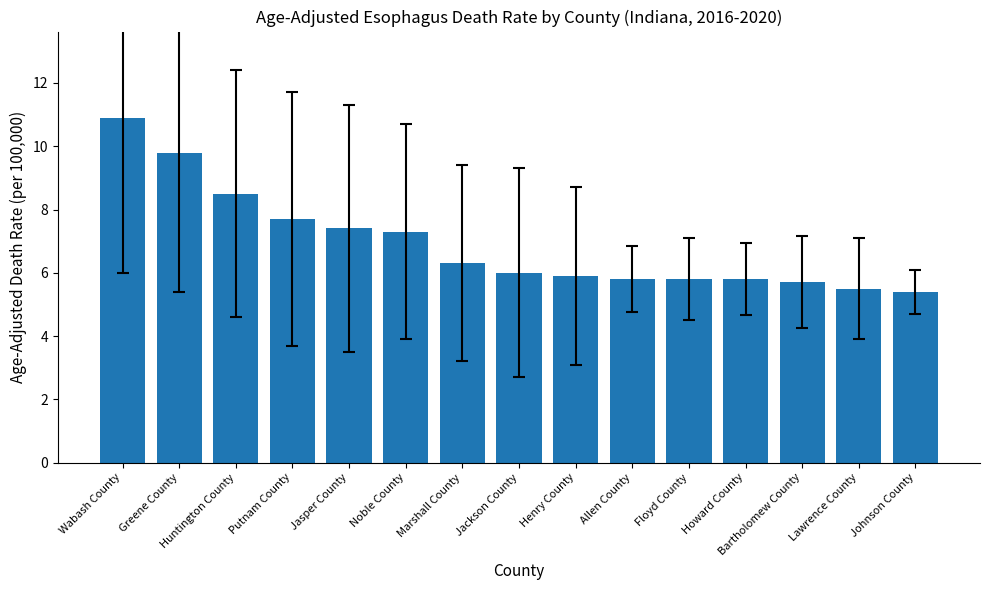

Is it true that the value at Jasper County is 12.8?

False